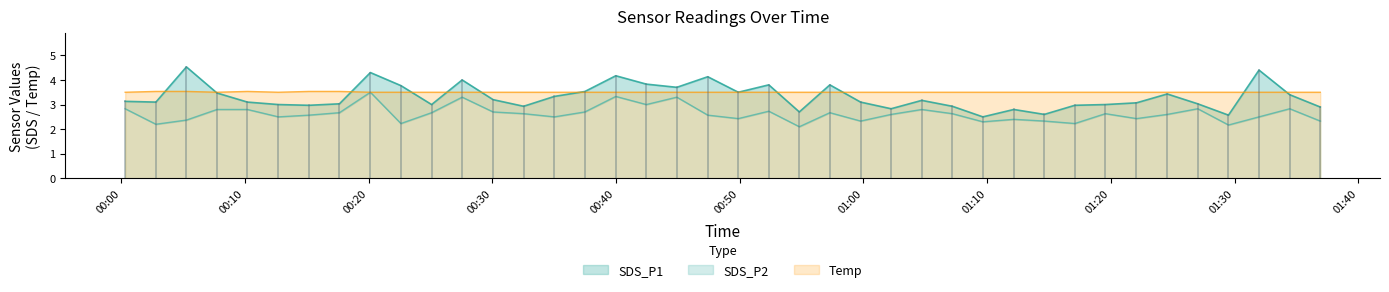

The SDS_P2 series shows 3.0 at 2023/11/22 00:02:49. True or false?

False